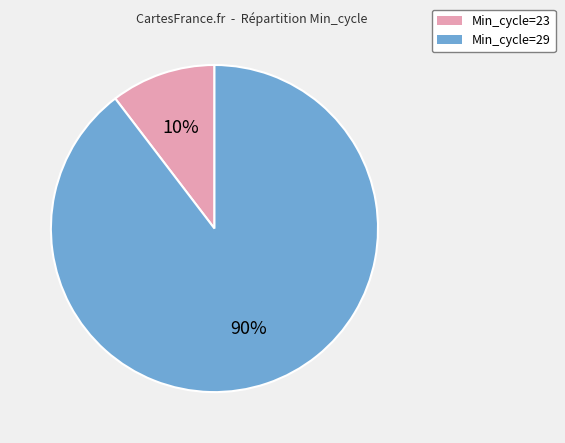

To the nearest percent, what is the average slice percentage?

50%